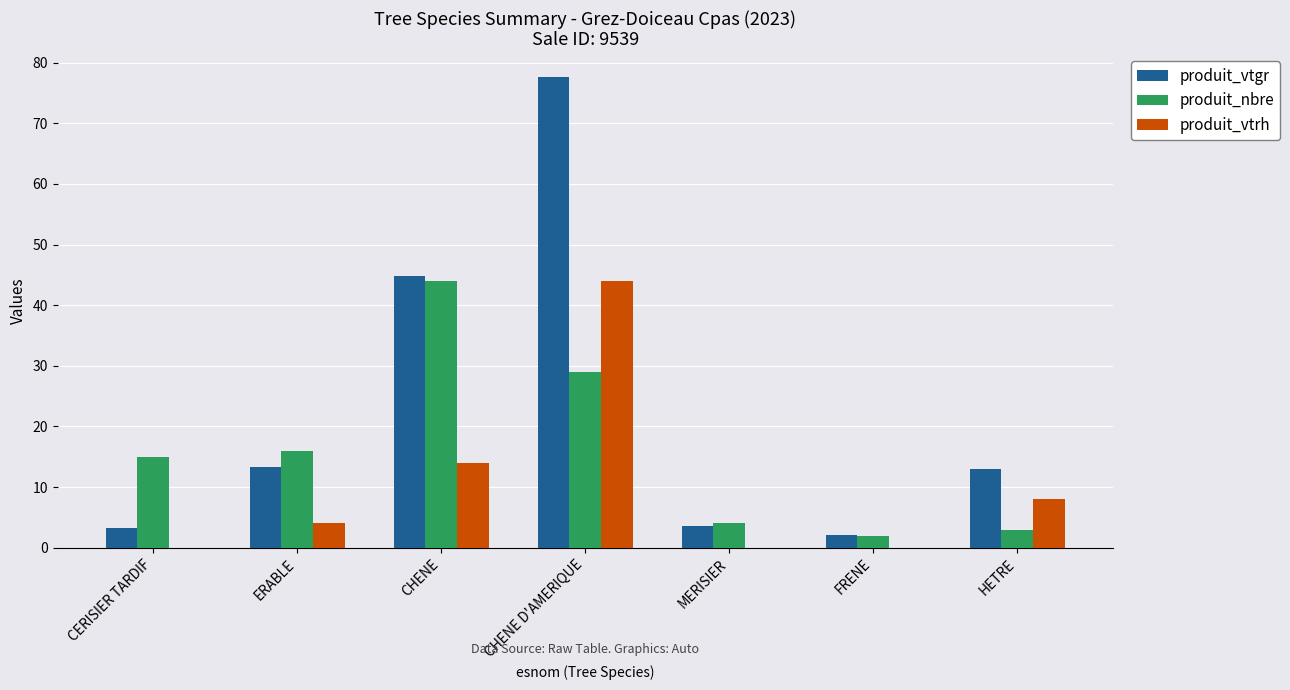

At which category does the chart reach its peak across all series?

CHENE D'AMERIQUE